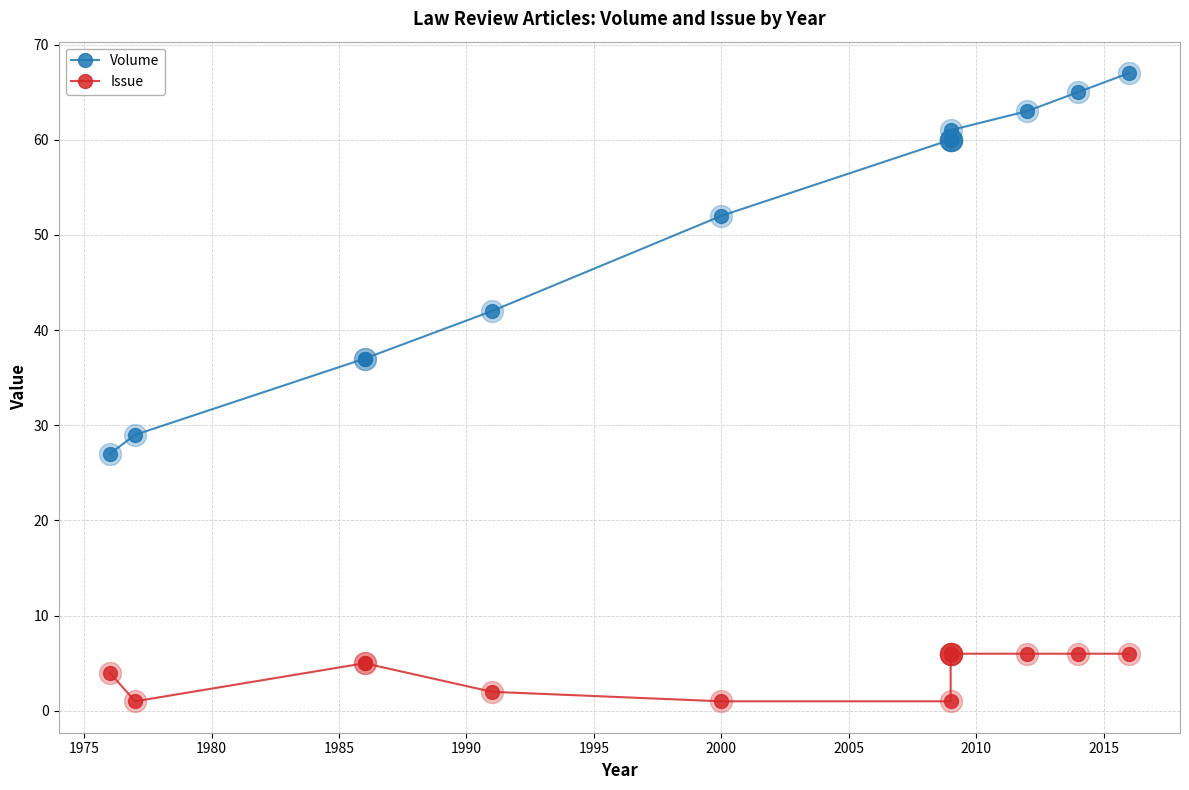

Which series contains the highest Y value?

Volume